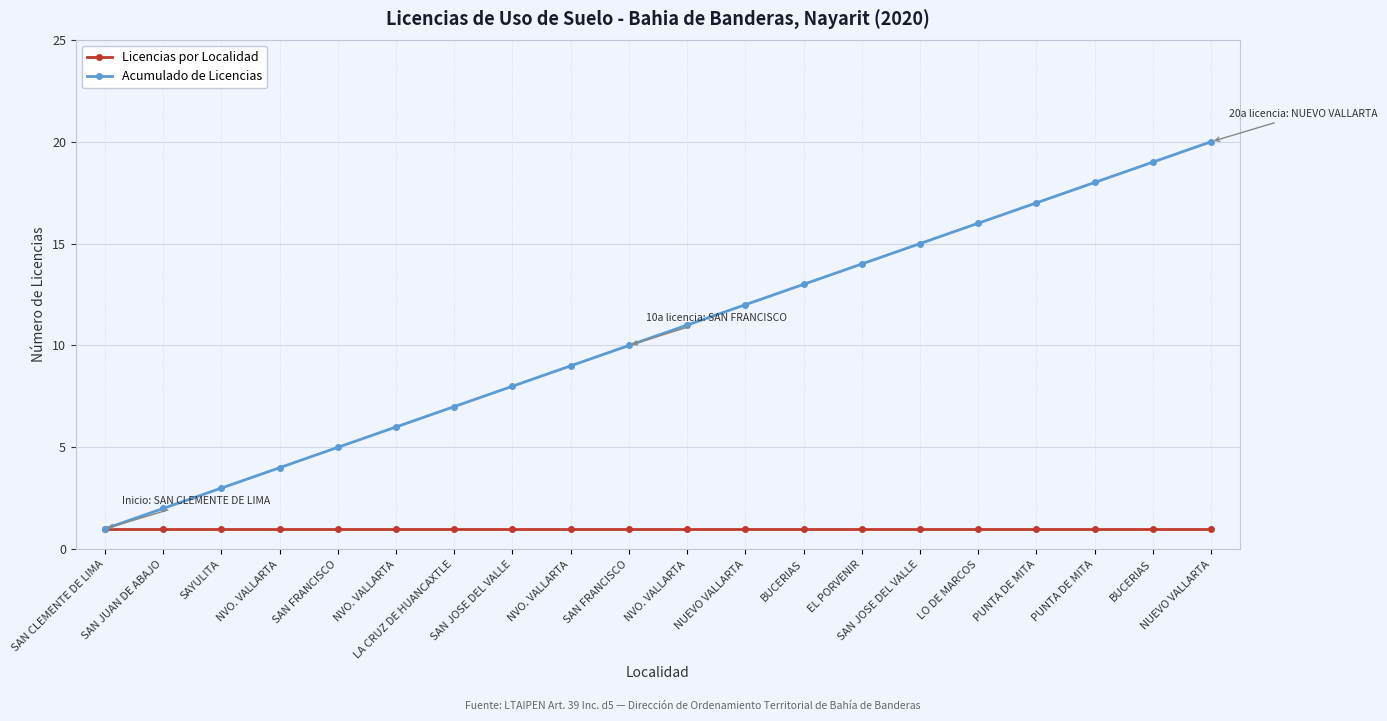

What are all the series names shown in the legend?

Licencias por Localidad, Acumulado de Licencias